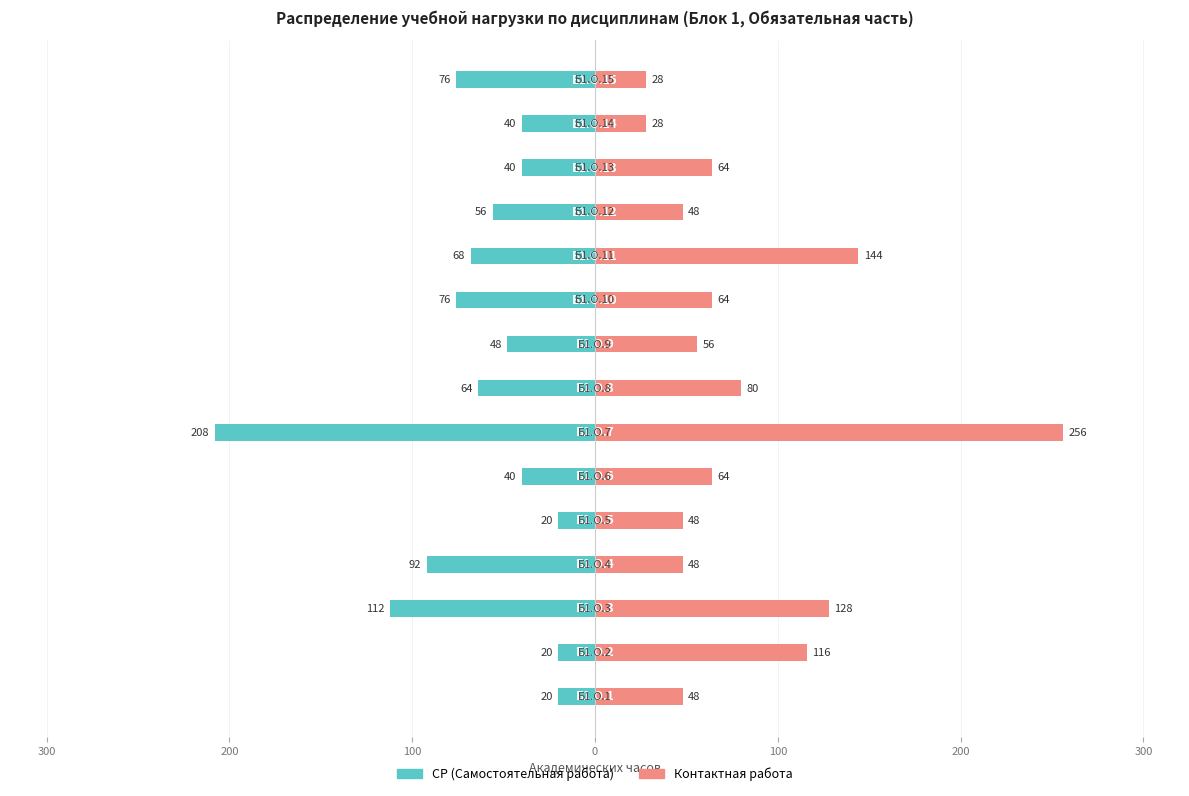

What are all the series names shown in the legend?

СР (Самостоятельная работа), Контактная работа